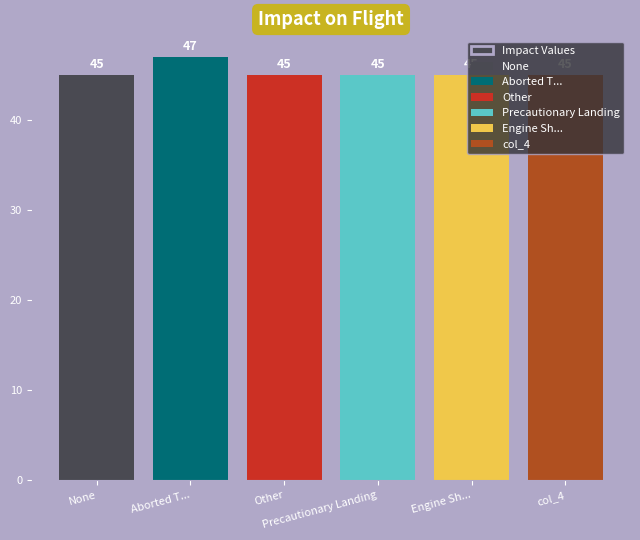

What is the smallest value displayed?

45